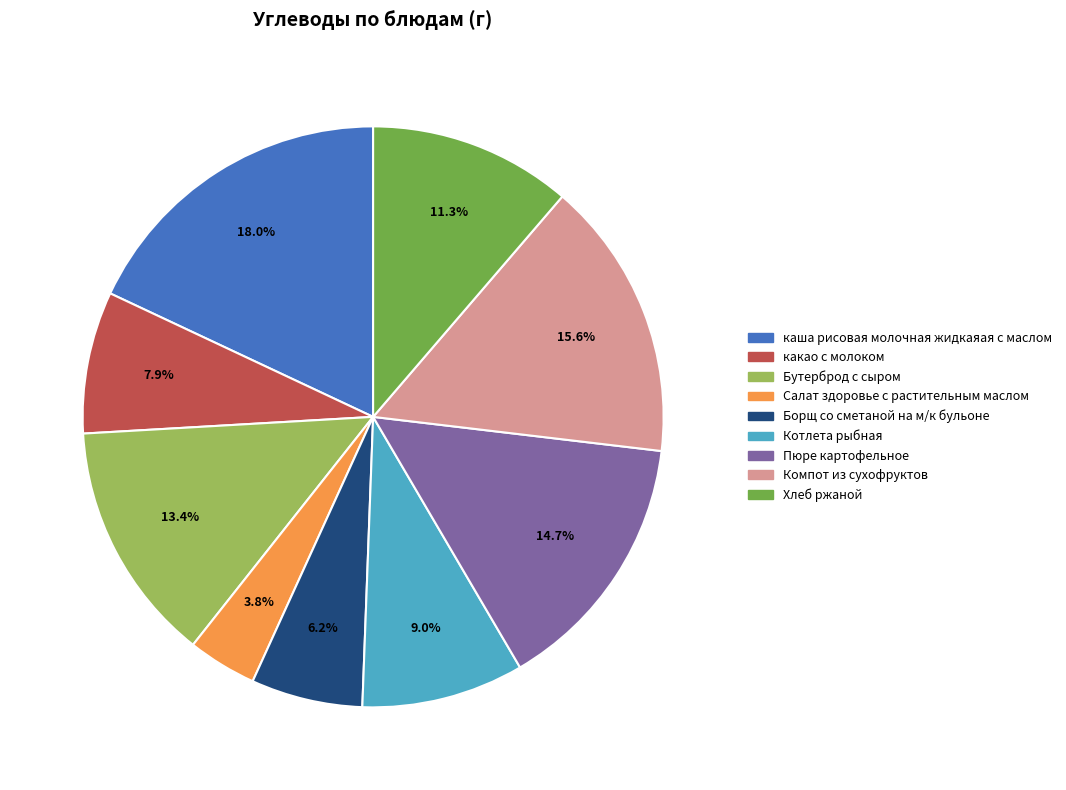

To the nearest percent, what is the average slice percentage?

11%